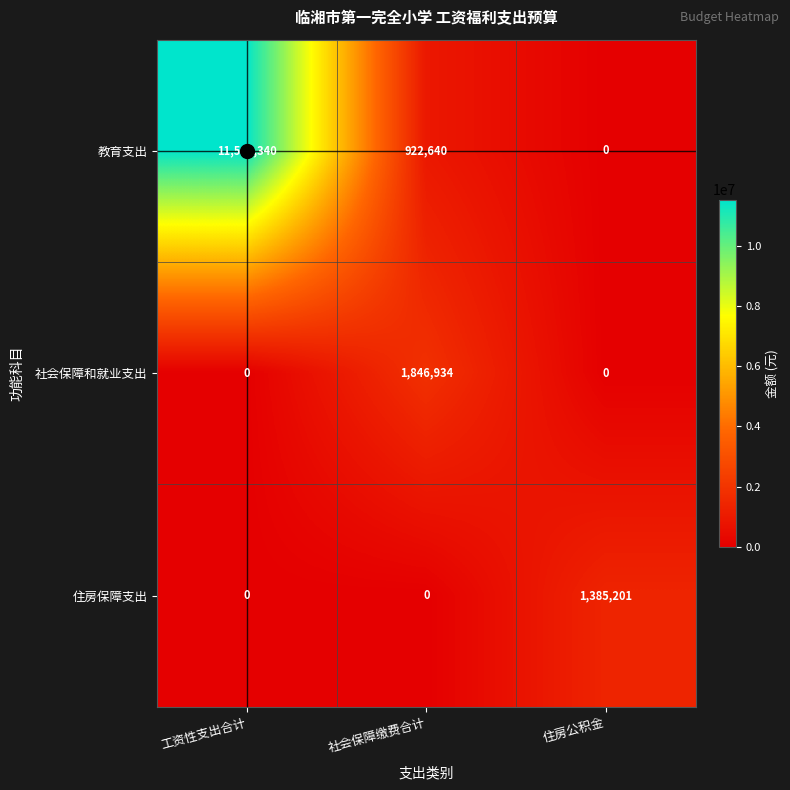

What is the maximum value for 住房保障支出?

1385201